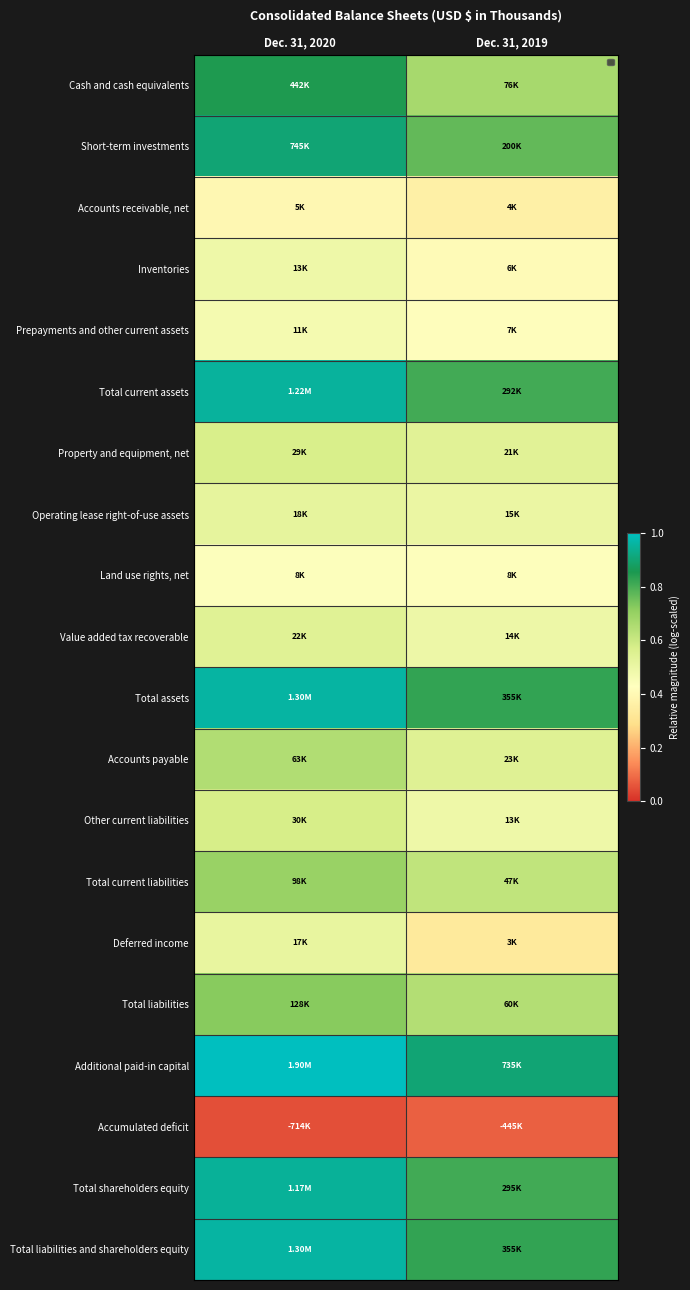

The value of Total shareholders equity at Dec. 31, 2019 is 0.2. True or false?

False